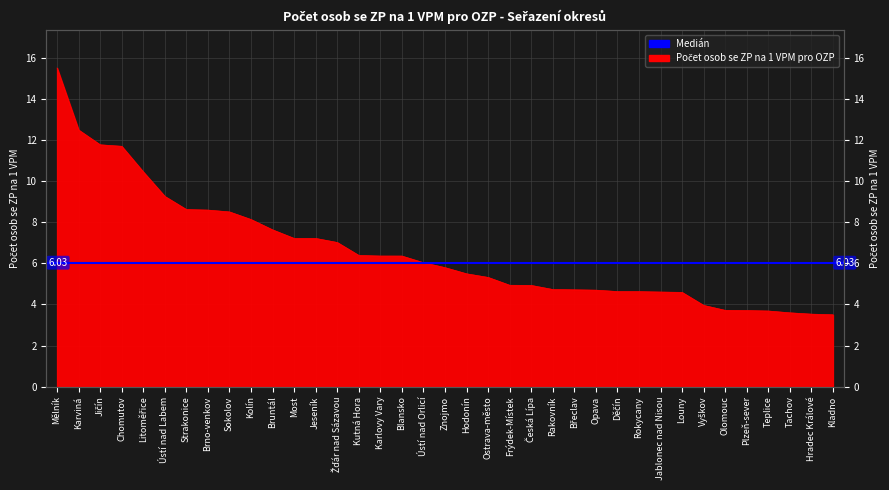

Where is the data nearest to the value 9?

Ústí nad Labem